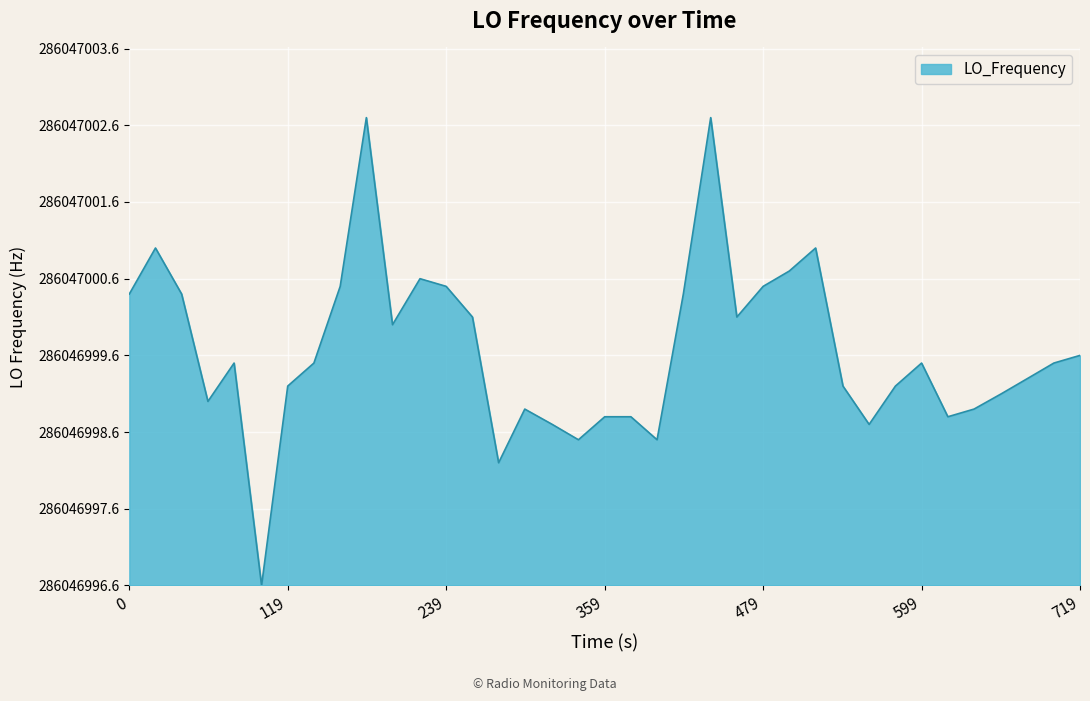

Is this an area chart (filled region under the line)?

Yes